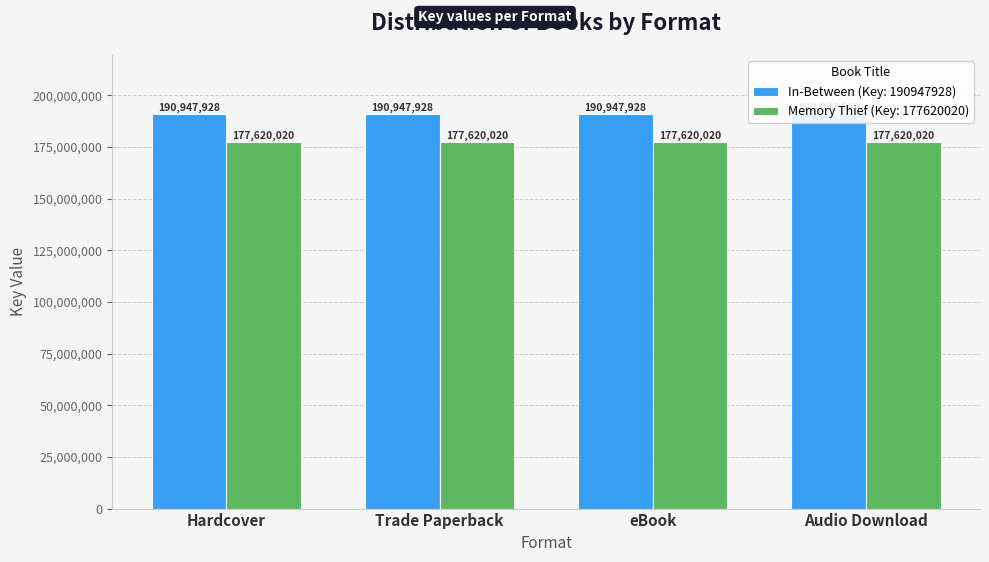

Which category has the lowest value in the Memory Thief (Key: 177620020) series?

Hardcover